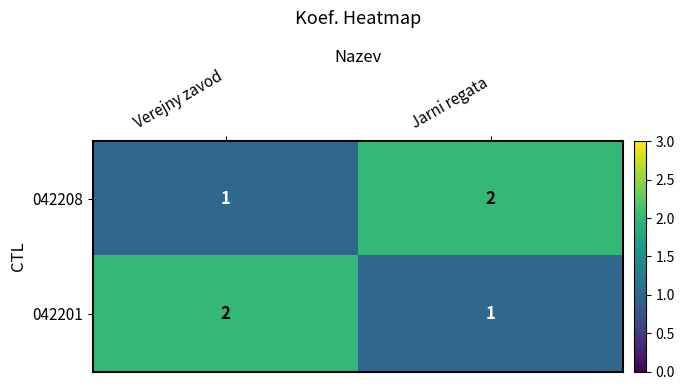

True or false: 042208 has a value of 0 at Verejny zavod.

False